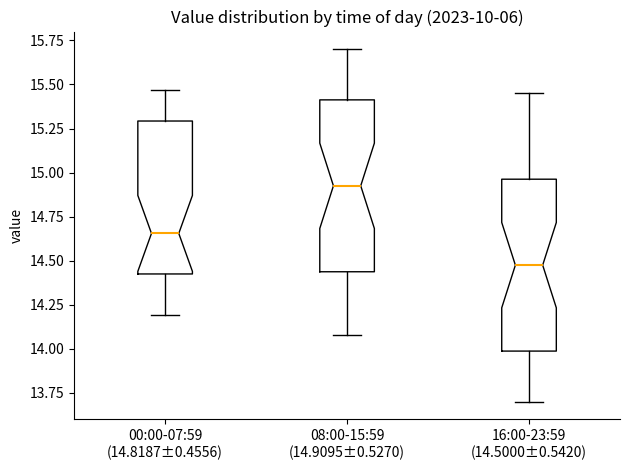

Reading left to right, transcribe this box plot: for each box, give where its median line is, the range the box spans, and where its two whiskers end, as read against the y-axis. The values are not printed on the chart, so give them approximately, as read against the axis.

00:00-07:59 (14.8187±0.4556): median 14.65, box 14.45 to 15.30, whiskers 14.20 to 15.45
08:00-15:59 (14.9095±0.5270): median 14.95, box 14.45 to 15.40, whiskers 14.10 to 15.70
16:00-23:59 (14.5000±0.5420): median 14.50, box 14.00 to 14.95, whiskers 13.70 to 15.45